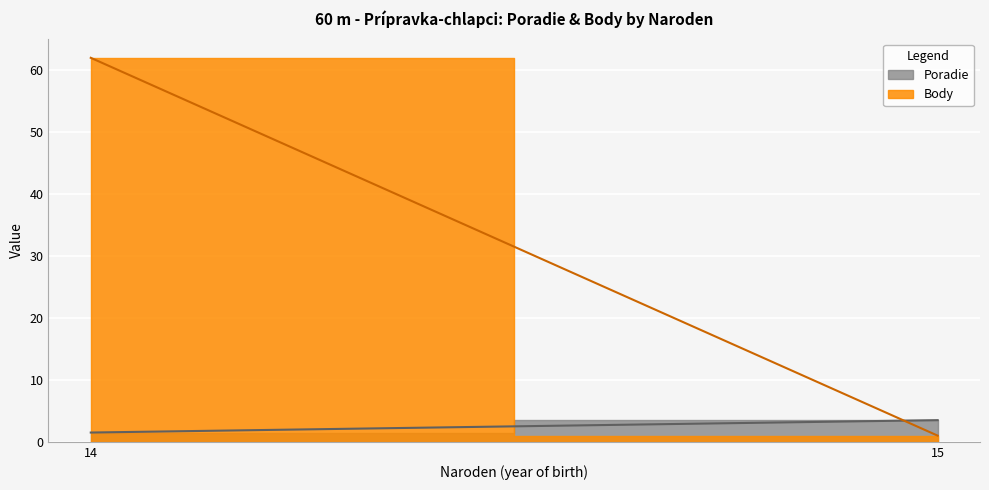

What is the highest value of the Poradie series?

4